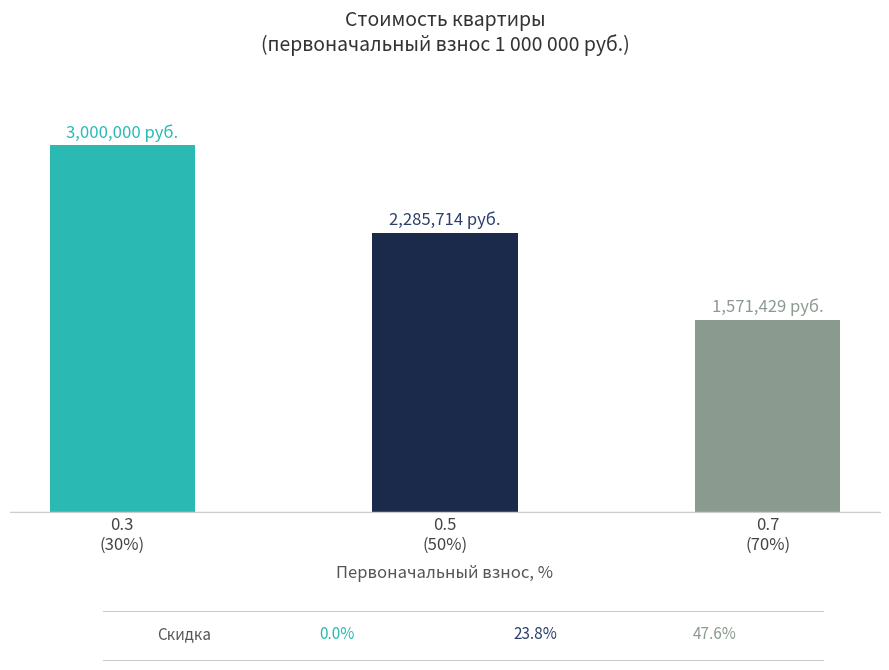

What is the ratio of the value at 0.7
(70%) to the value at 0.5
(50%)?

0.7